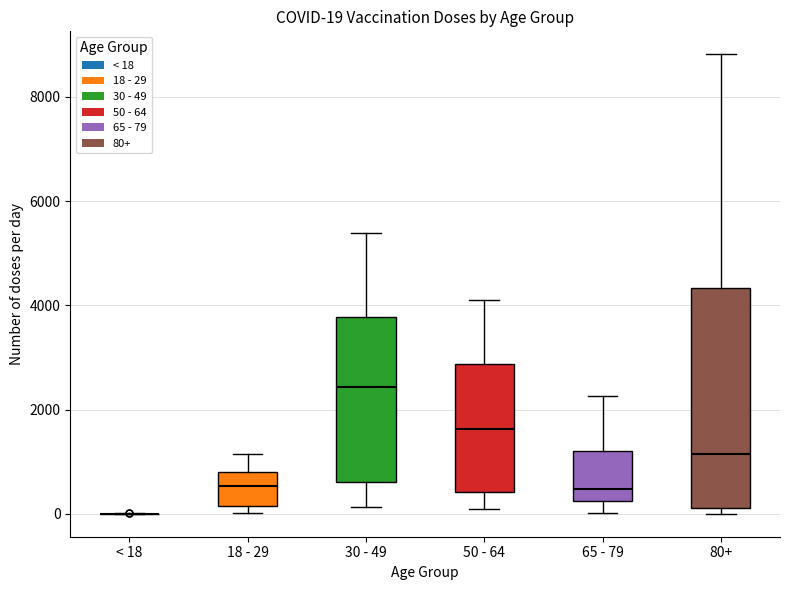

Which box is the tallest, from its lower edge to its upper edge?

80+